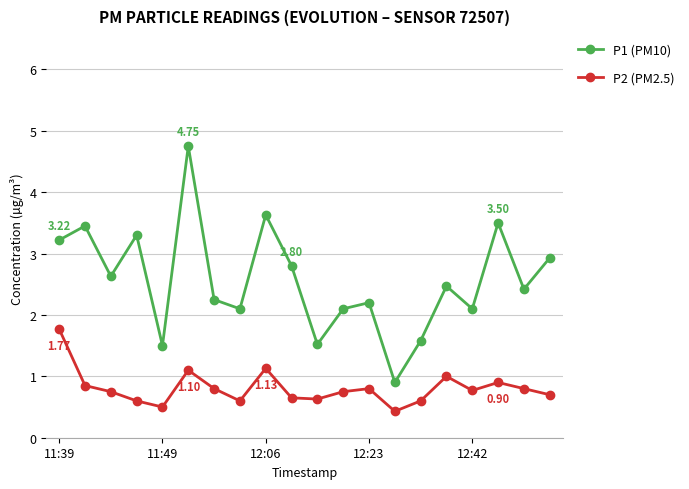

What is the value of the P2 (PM2.5) point at the 7th from the left?

0.8